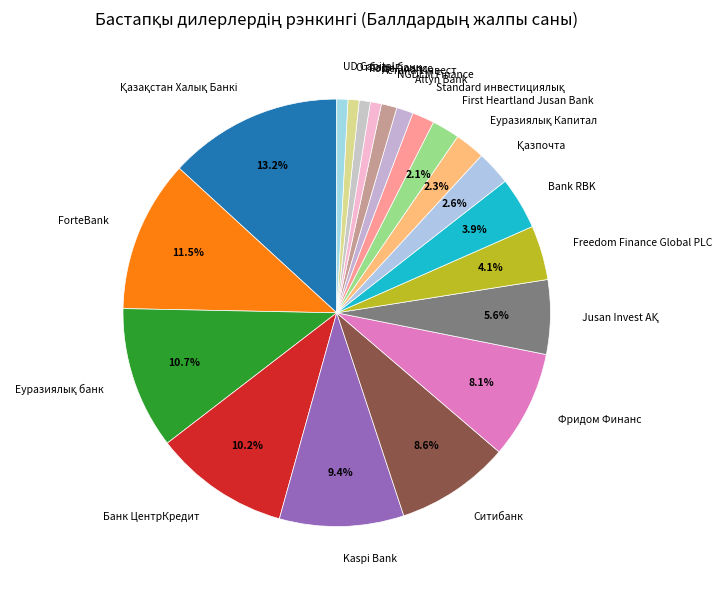

Is it true that ForteBank is 1% of the pie?

False